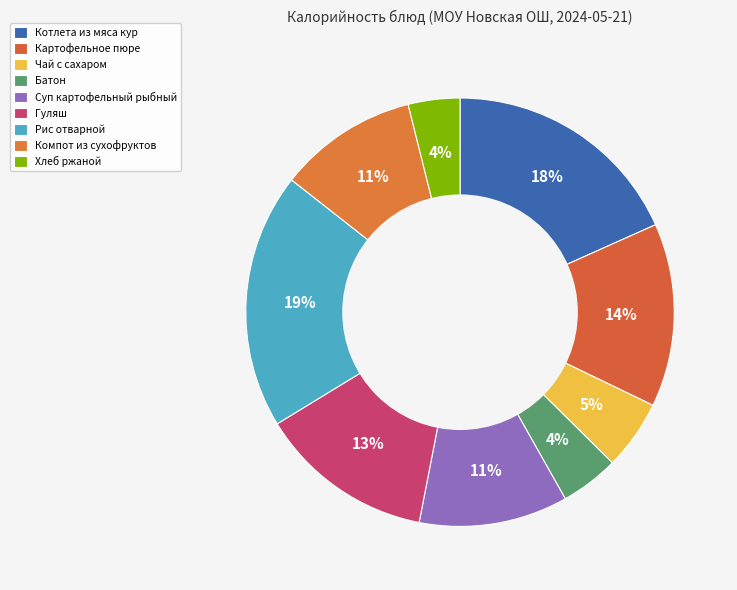

Which slice is the largest?

Рис отварной